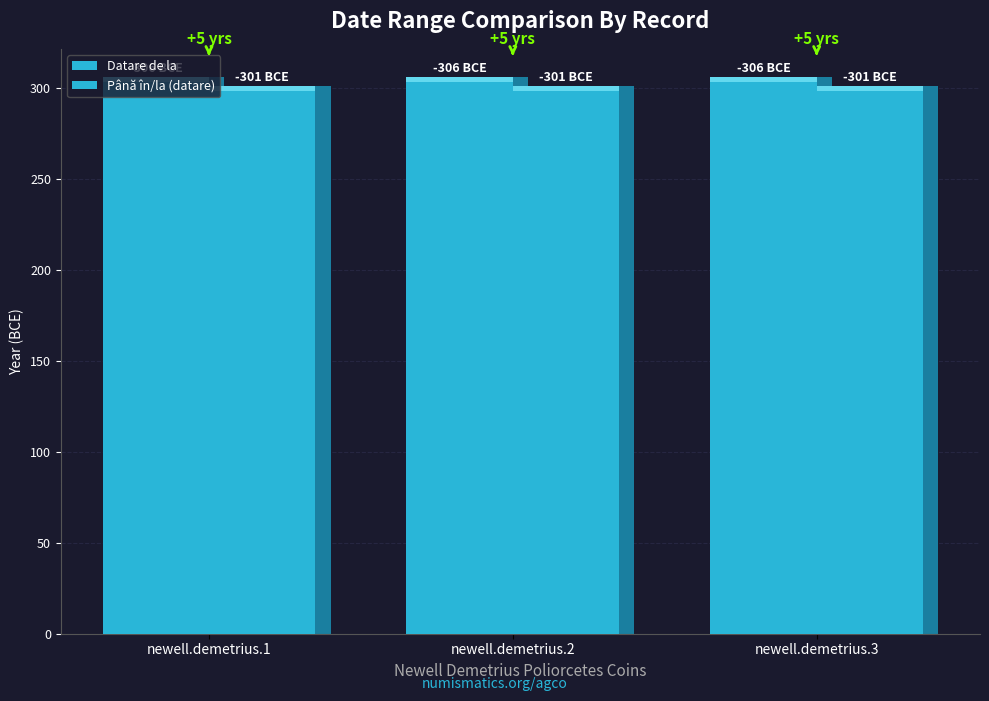

At which category is the sum across all series the highest?

newell.demetrius.1